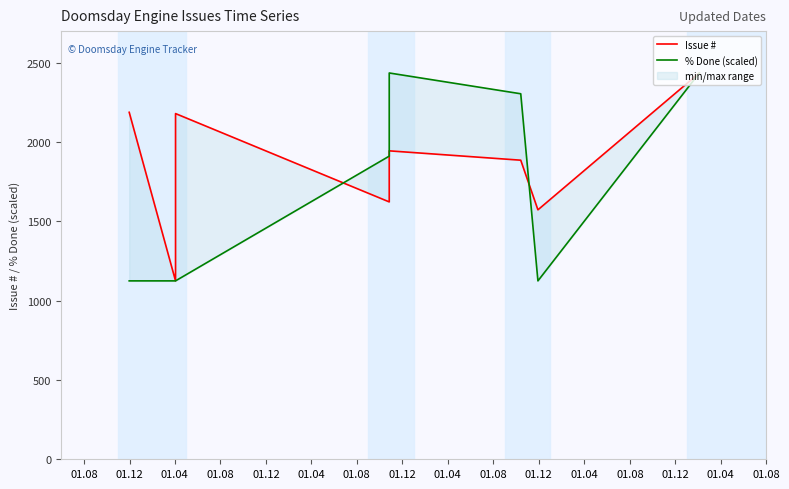

True or false: % Done (scaled) has more than 0 interior local peaks.

True